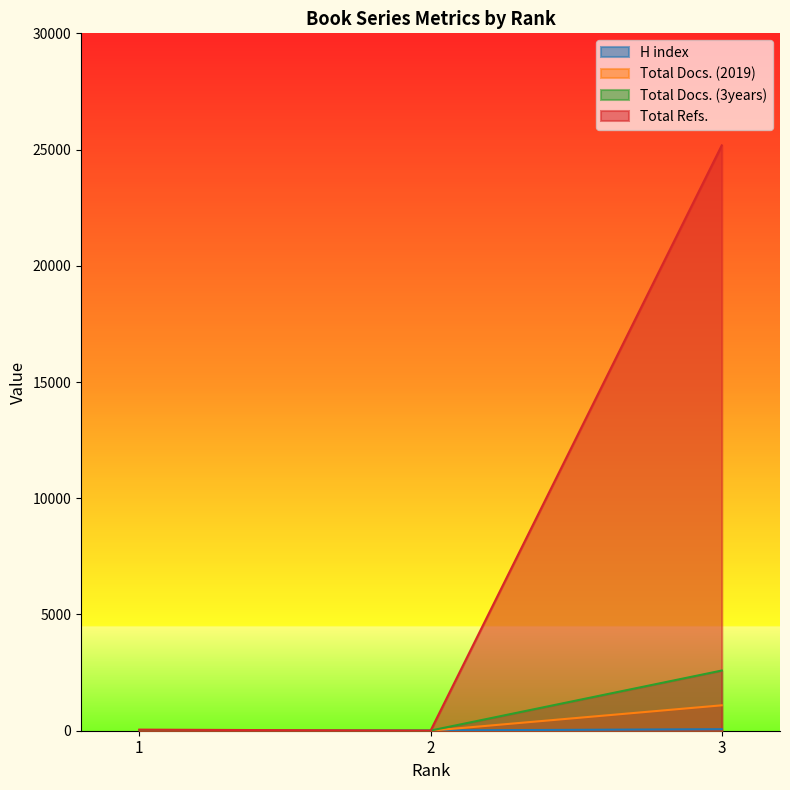

True or false: Total Refs. has a value of 0 at 2.

True